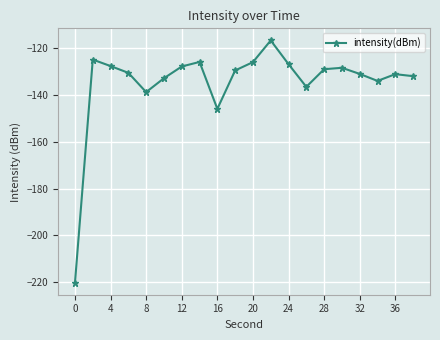

What is the greatest value displayed?

-116.9